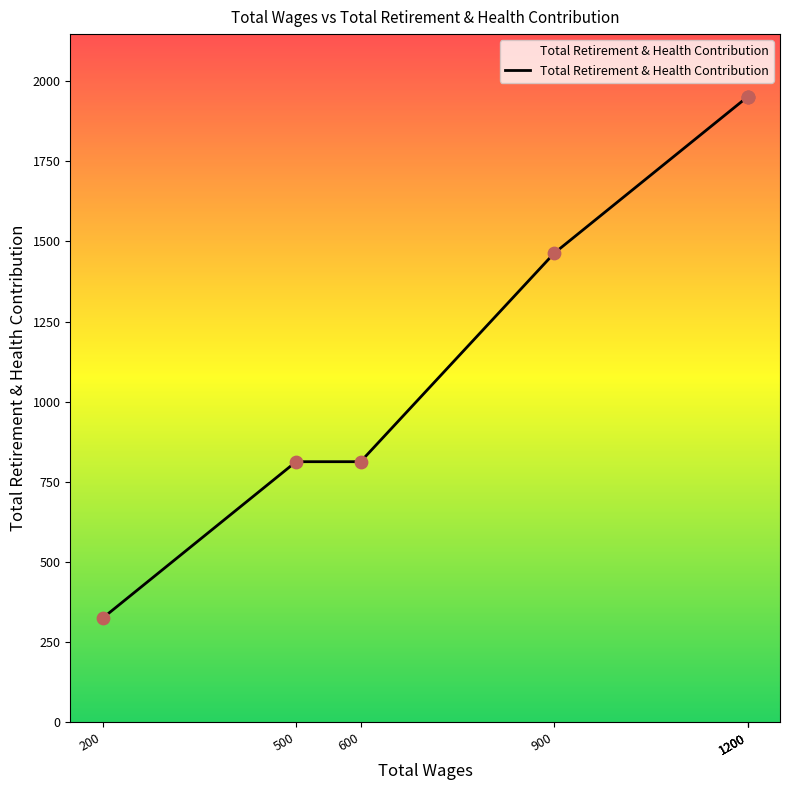

What is the change in value from 600 to 1200?

+1138